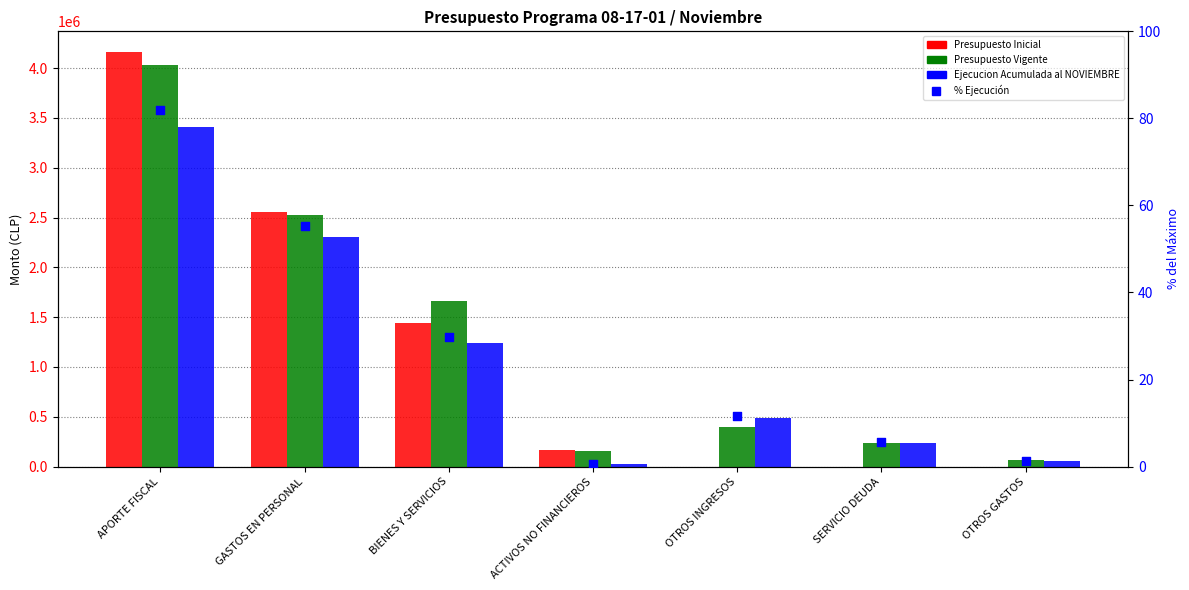

Which series has the largest total across all categories?

Presupuesto Vigente